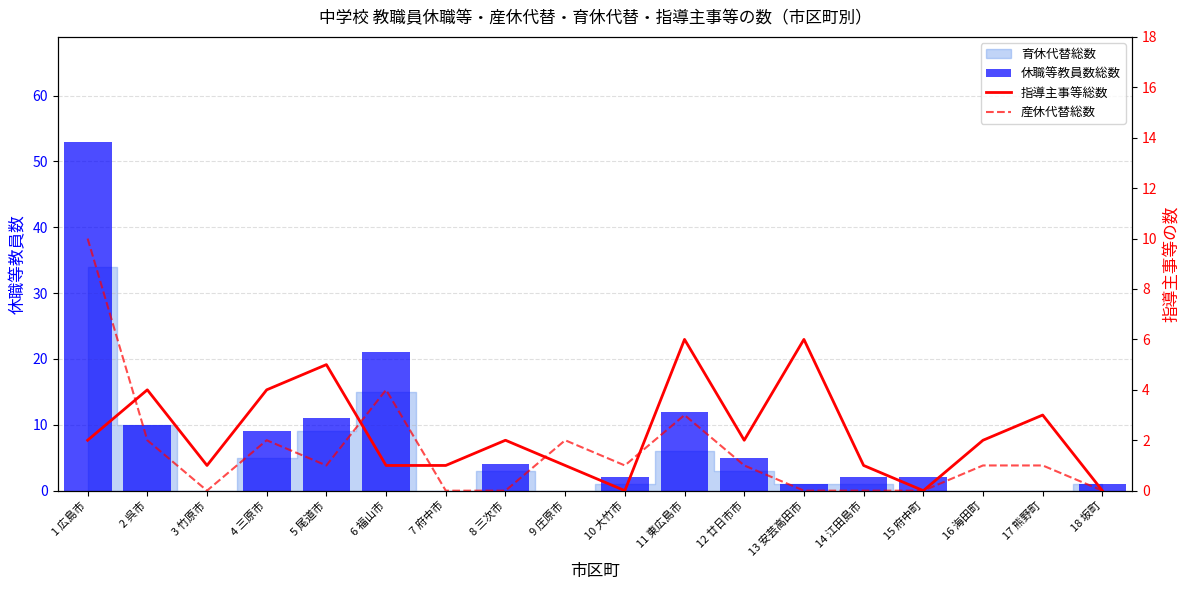

Reading left to right, what are all the values shown in this chart?

休職等教員数総数: 1 広島市=53	2 呉市=10	3 竹原市=0	4 三原市=9	5 尾道市=11	6 福山市=21	7 府中市=0	8 三次市=4	9 庄原市=0	10 大竹市=2	11 東広島市=12	12 廿日市市=5	13 安芸高田市=1	14 江田島市=2	15 府中町=2	16 海田町=0	17 熊野町=0	18 坂町=1
指導主事等総数: 1 広島市=2	2 呉市=4	3 竹原市=1	4 三原市=4	5 尾道市=5	6 福山市=1	7 府中市=1	8 三次市=2	9 庄原市=1	10 大竹市=0	11 東広島市=6	12 廿日市市=2	13 安芸高田市=6	14 江田島市=1	15 府中町=0	16 海田町=2	17 熊野町=3	18 坂町=0
産休代替総数: 1 広島市=10	2 呉市=2	3 竹原市=0	4 三原市=2	5 尾道市=1	6 福山市=4	7 府中市=0	8 三次市=0	9 庄原市=2	10 大竹市=1	11 東広島市=3	12 廿日市市=1	13 安芸高田市=0	14 江田島市=0	15 府中町=0	16 海田町=1	17 熊野町=1	18 坂町=0